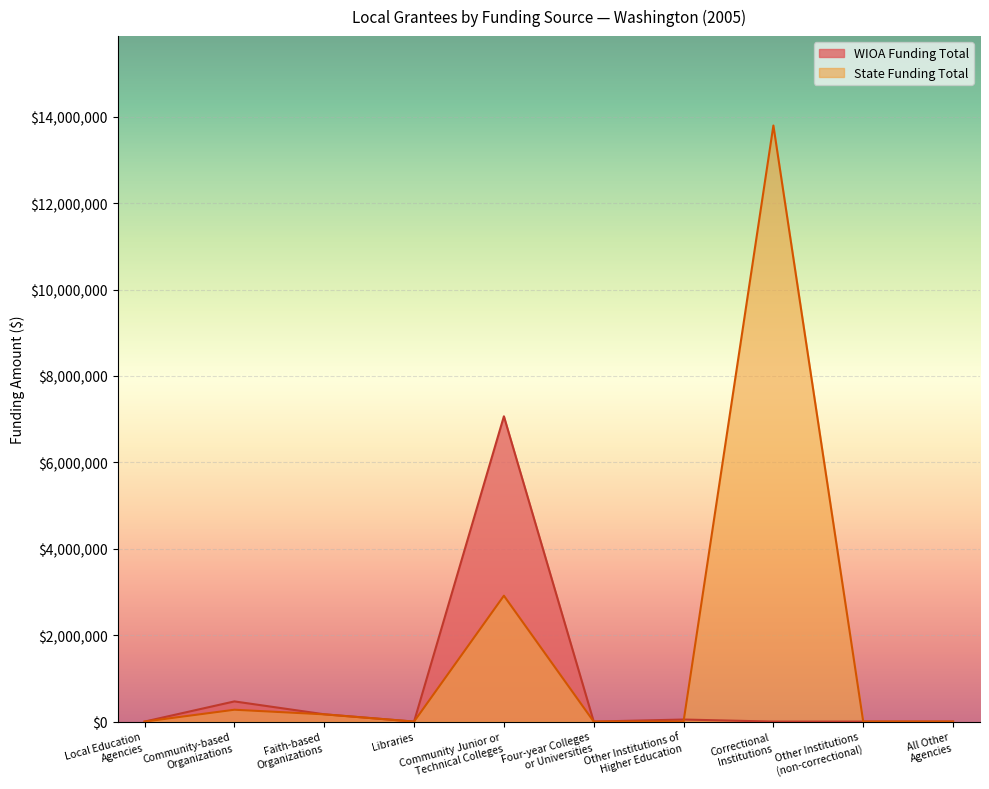

At which label does State Funding Total first exceed 718?

Community-based
Organizations